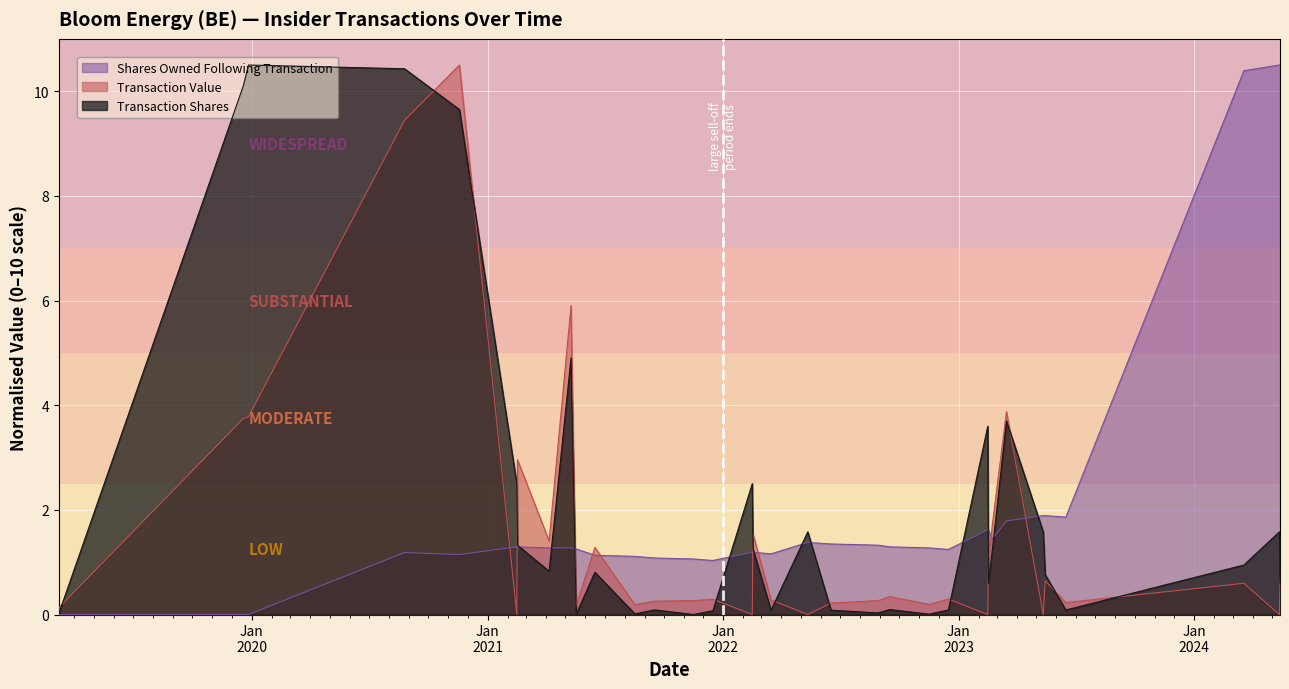

True or false: Transaction Value has a value of -6.6 at 2021-02-15.

False